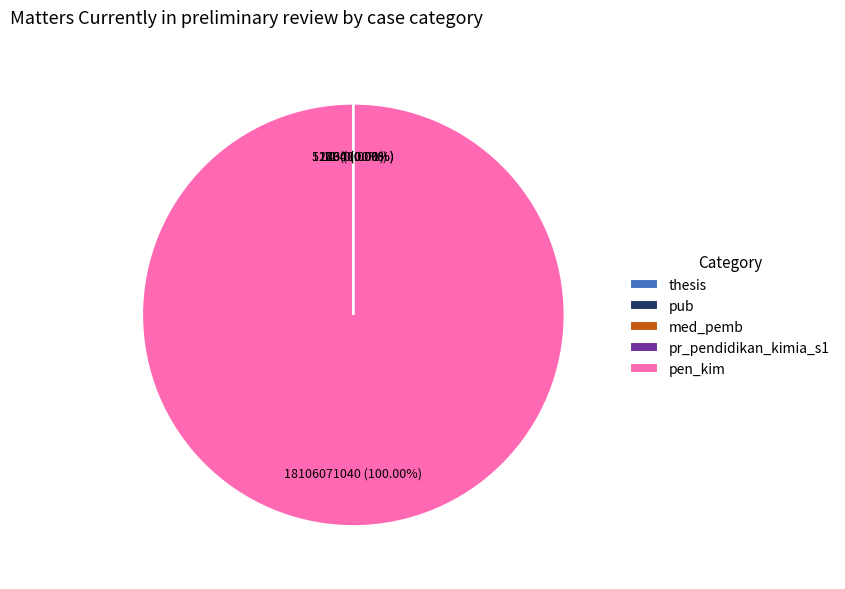

Does any single category account for the majority?

Yes